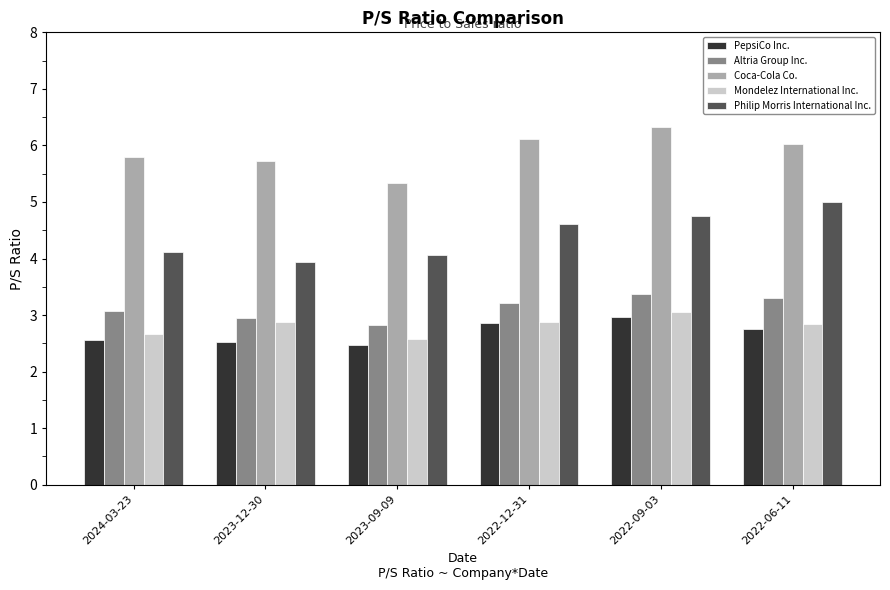

What is the lowest value of the Mondelez International Inc. series?

2.6